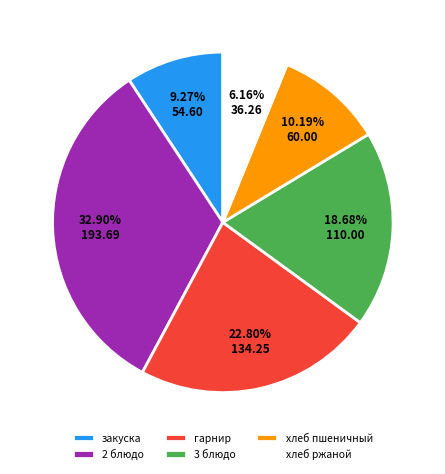

Does закуска account for over 50% of the chart?

No